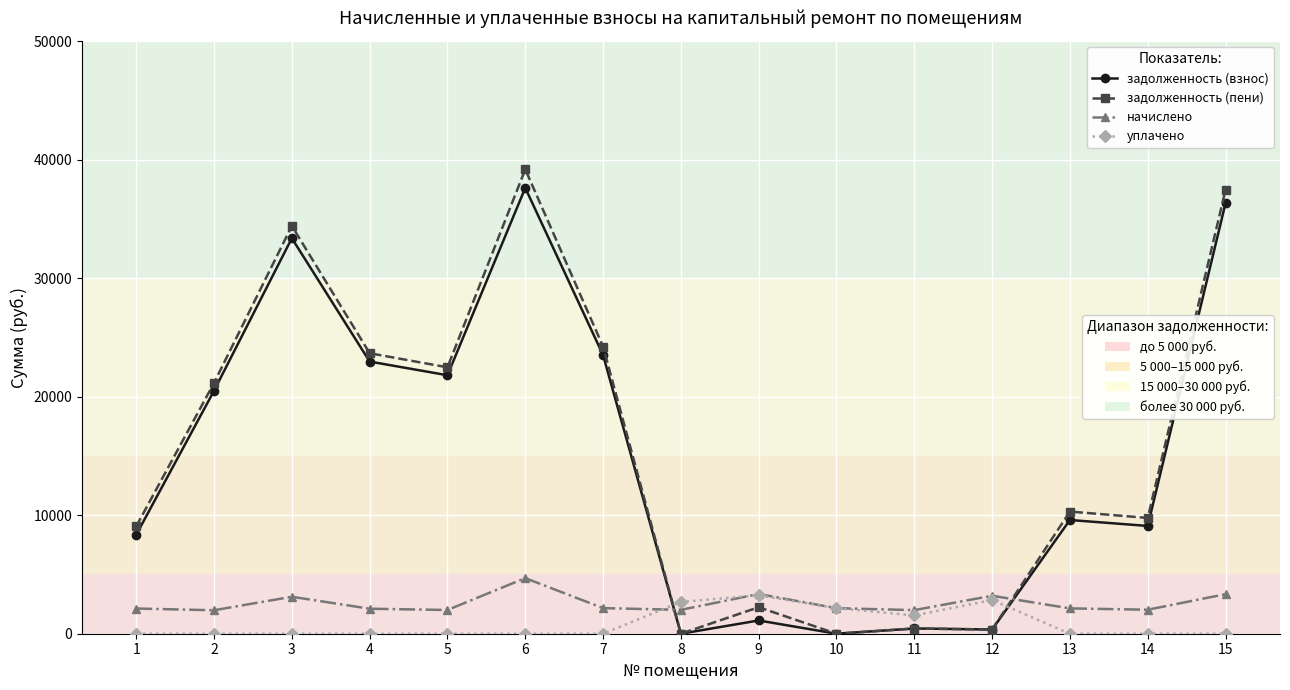

What is the greatest value displayed?

39183.6